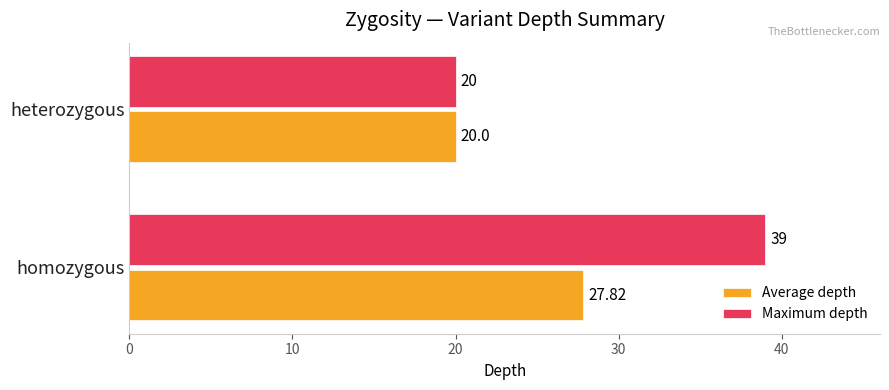

Rank the series by their maximum value, from lowest to highest.

Average depth, Maximum depth